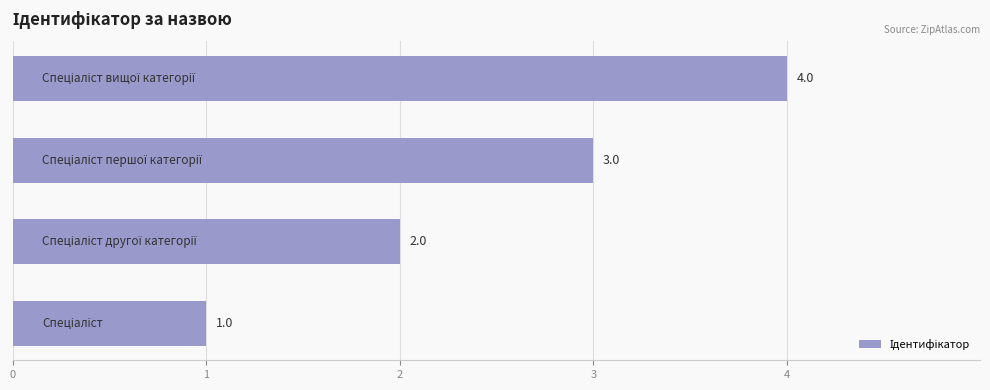

What is the maximum value shown in the chart?

4